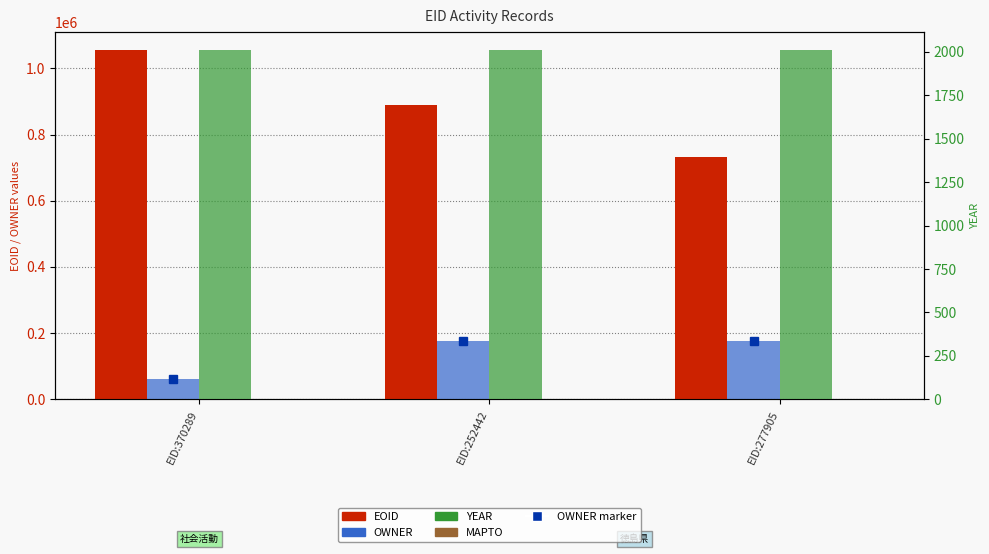

Between EID:370289 and EID:252442, which series saw the biggest shift?

EOID